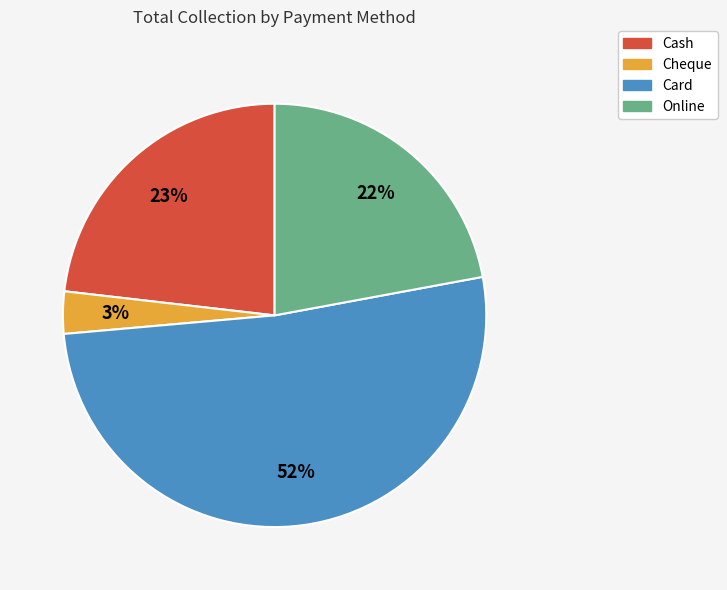

The Card slice represents 63% of the pie. True or false?

False